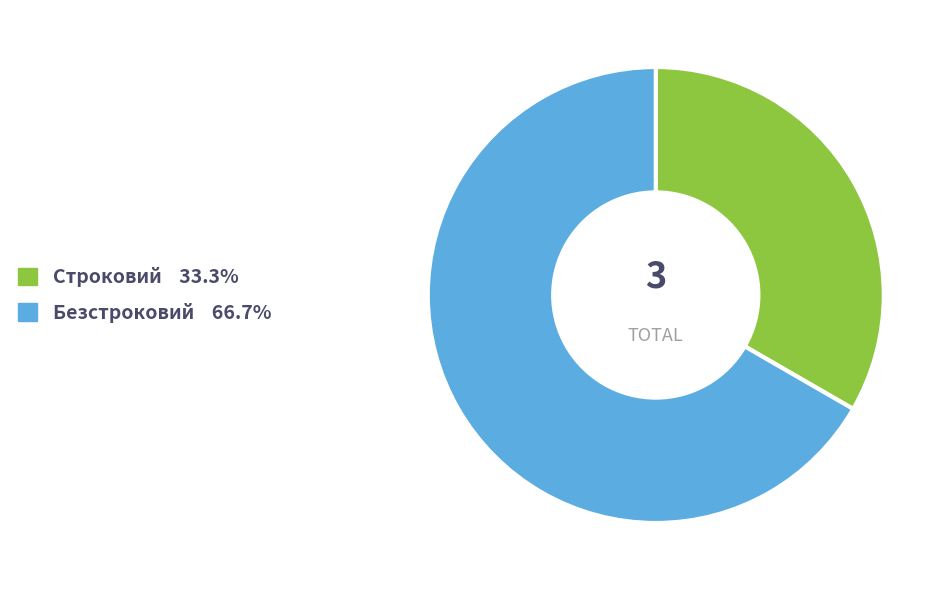

True or false: Строковий accounts for 45% of the total.

False